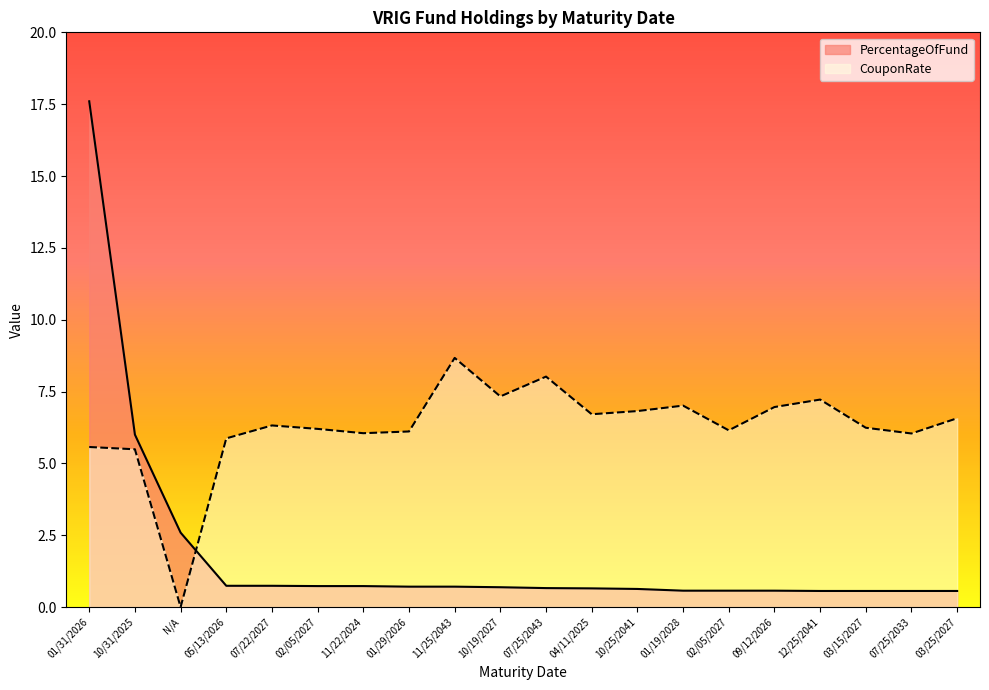

How many intersections are there between CouponRate and PercentageOfFund?

1